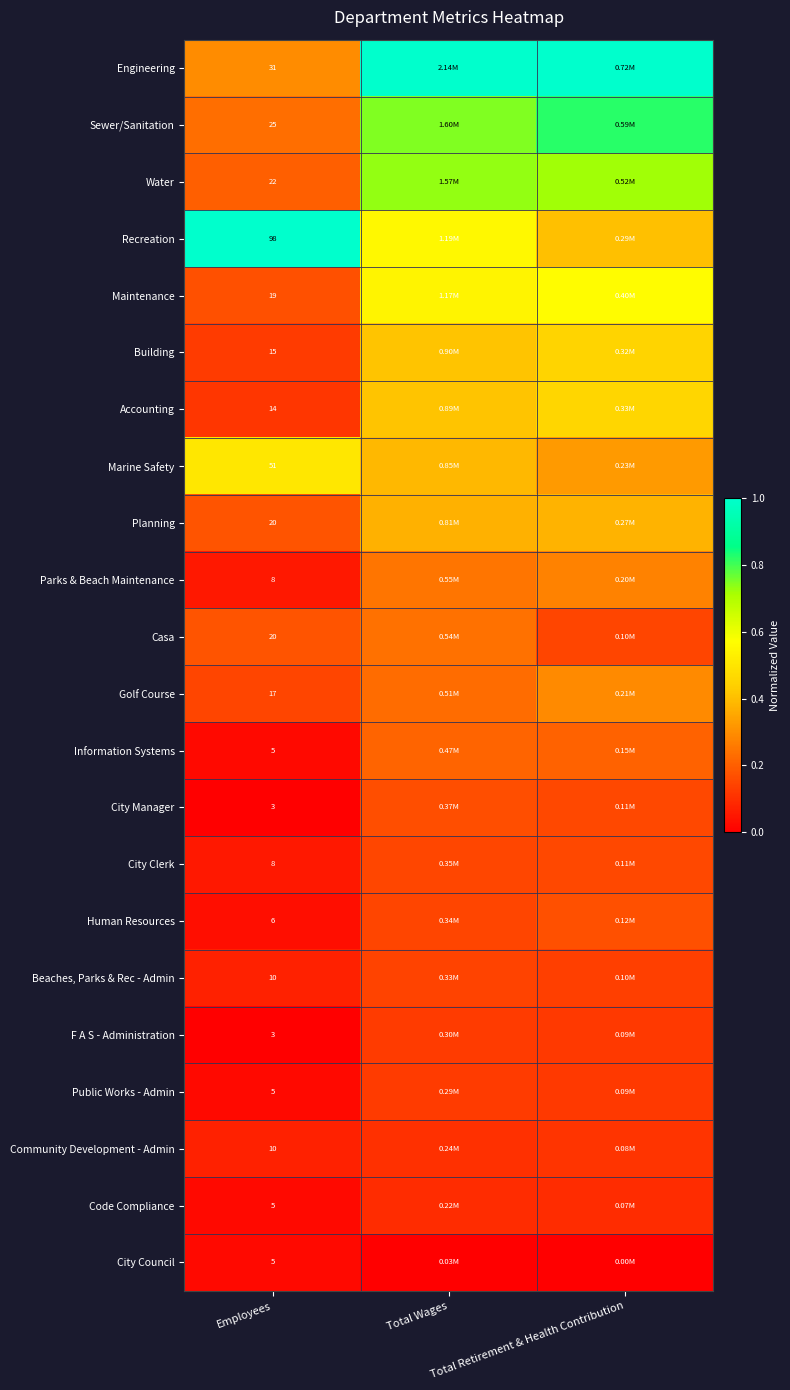

Is it true that Code Compliance equals 0.1 at Total Wages?

False